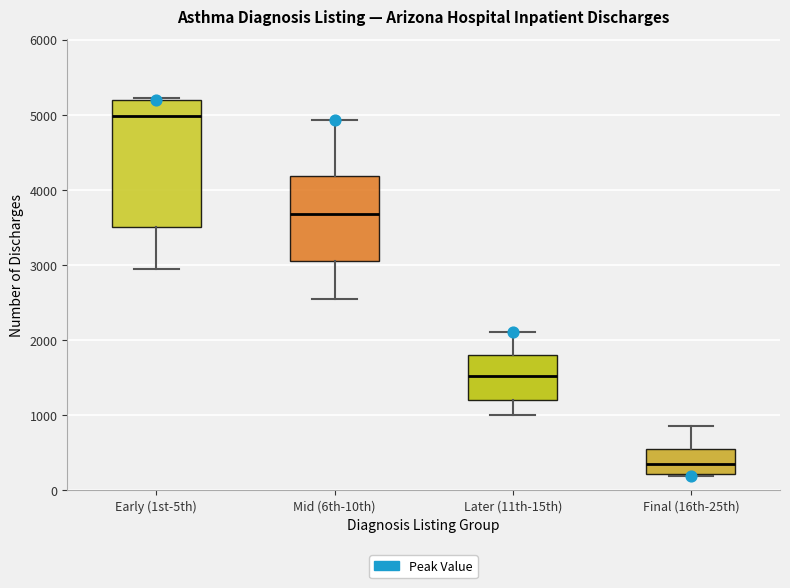

Which box's median line is the lowest?

Final (16th-25th)